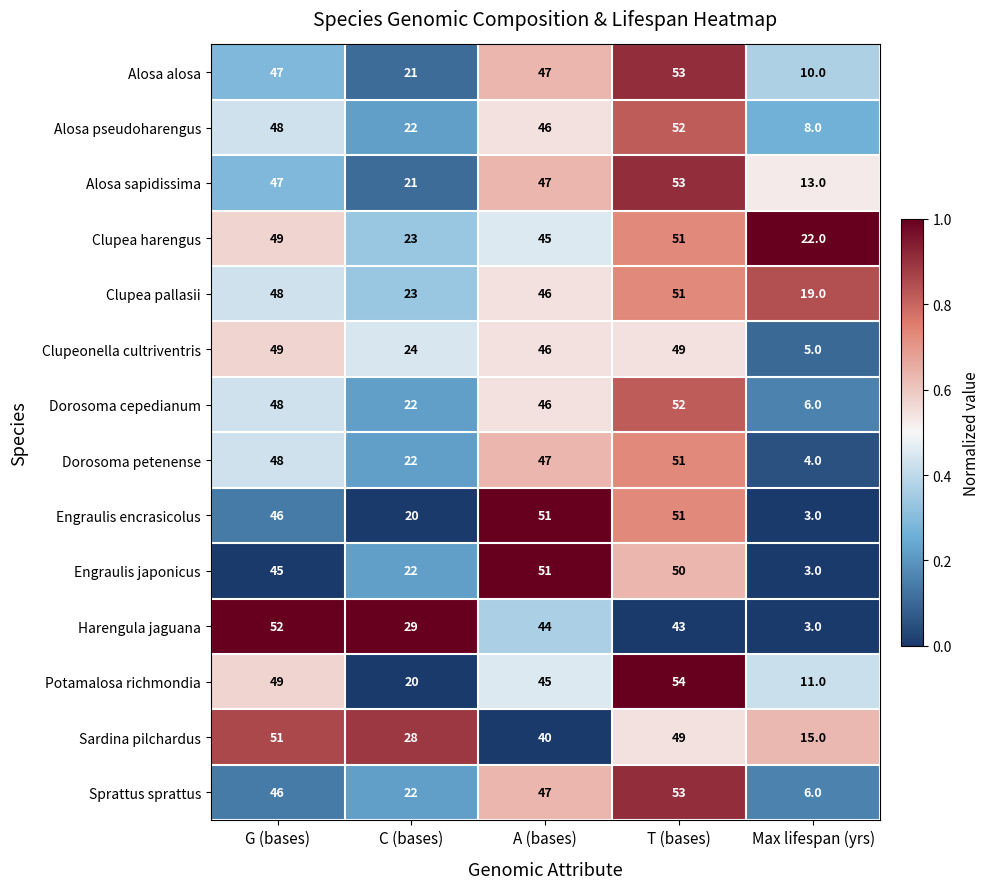

The Engraulis japonicus series shows 81 at G (bases). True or false?

False